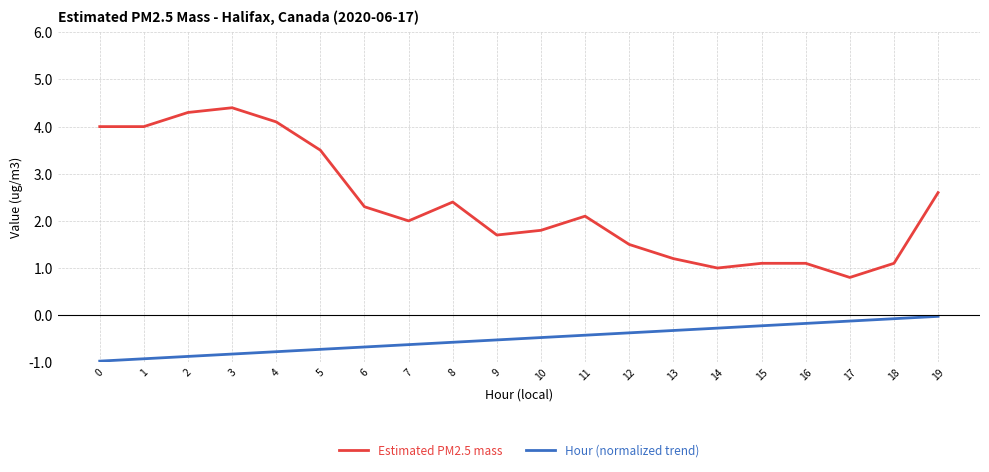

Which series has the largest range (max minus min)?

Estimated PM2.5 mass